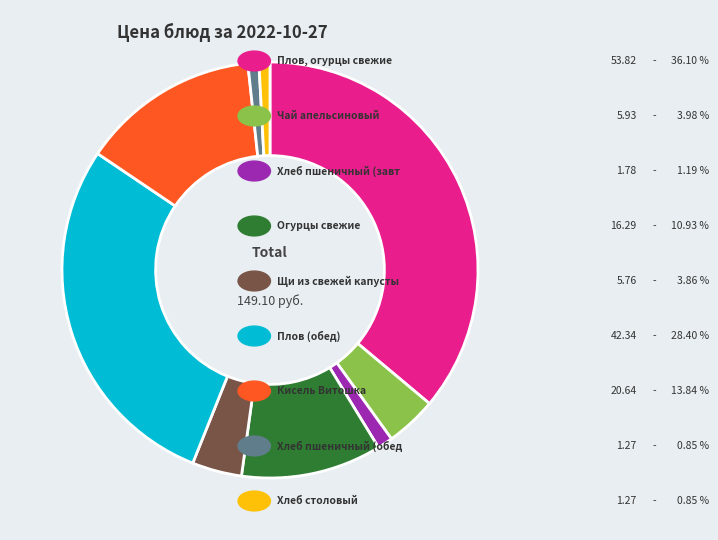

Is there any slice that represents more than half of the pie?

No